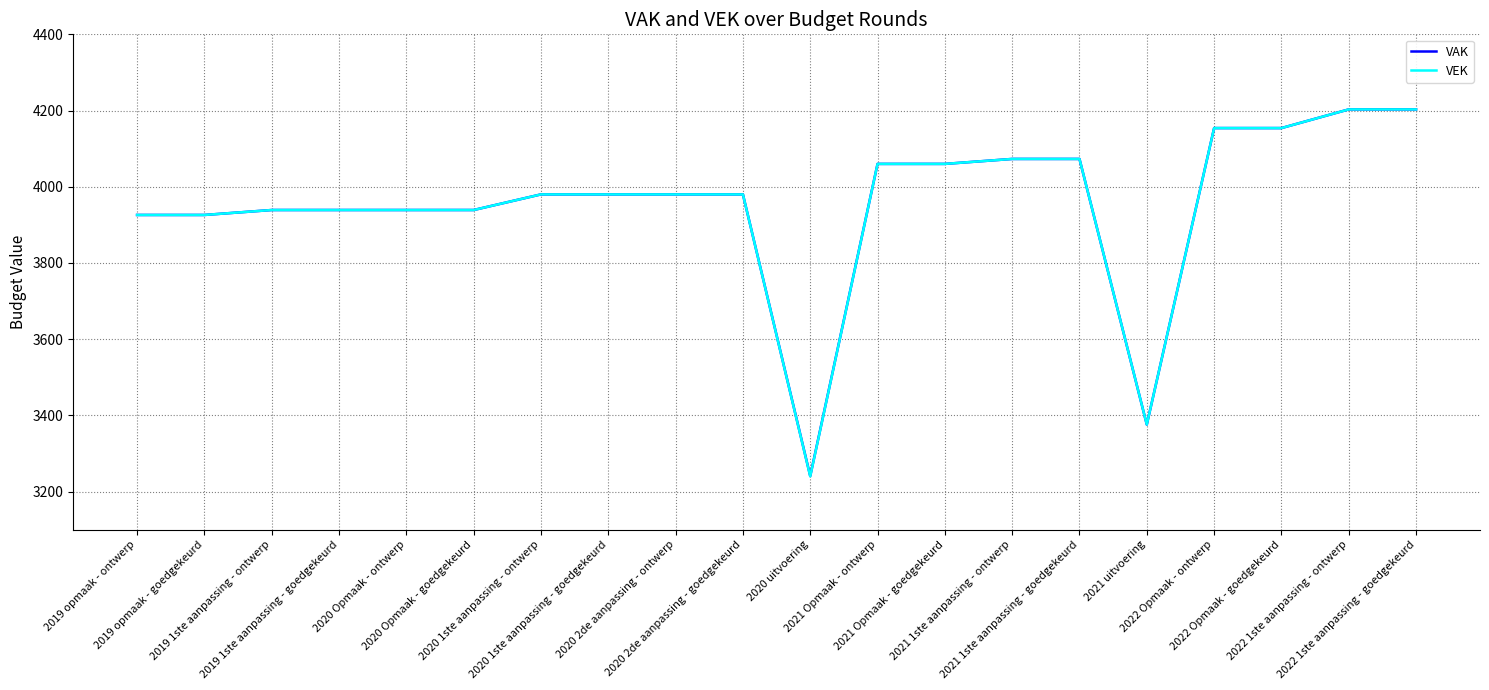

What is the smallest value displayed?

3240